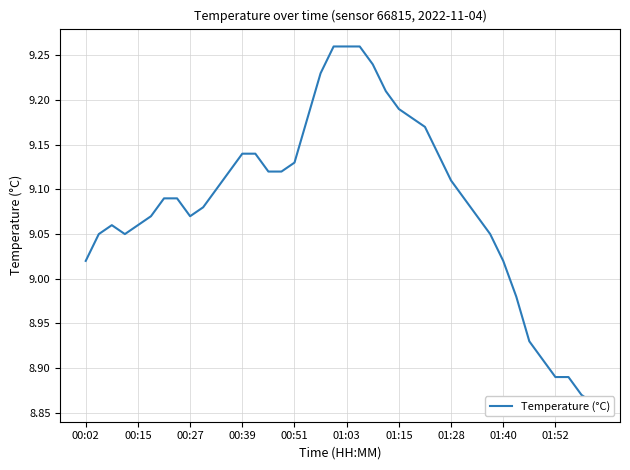

What is the value of the 14th point from the left?

9.1